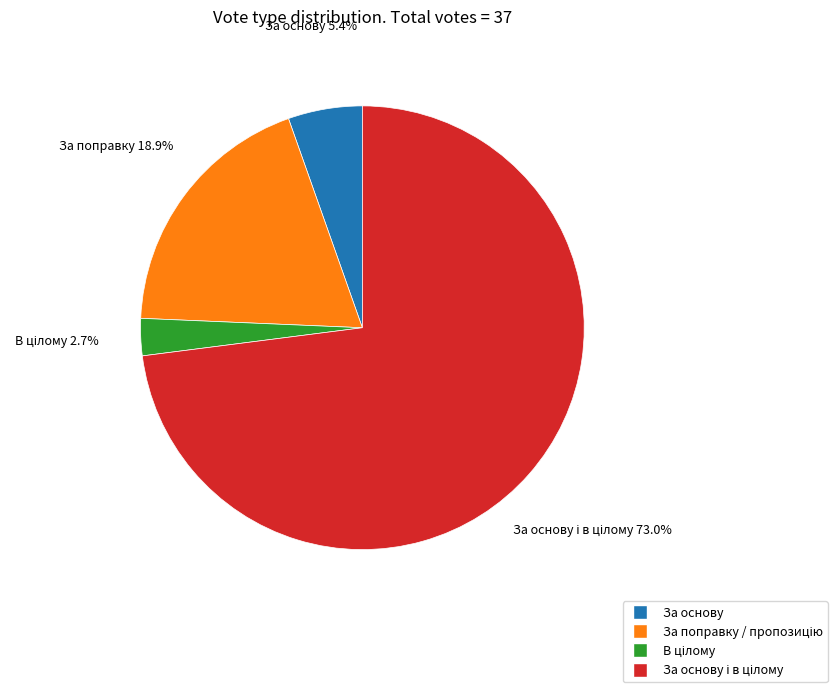

What is the change in value from За поправку / пропозицію to В цілому?

-6